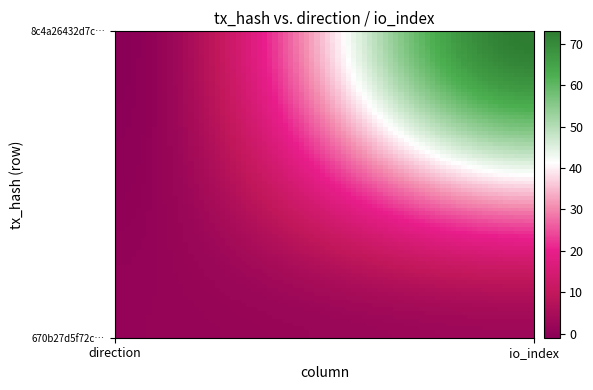

At which category is the sum across all series the highest?

1